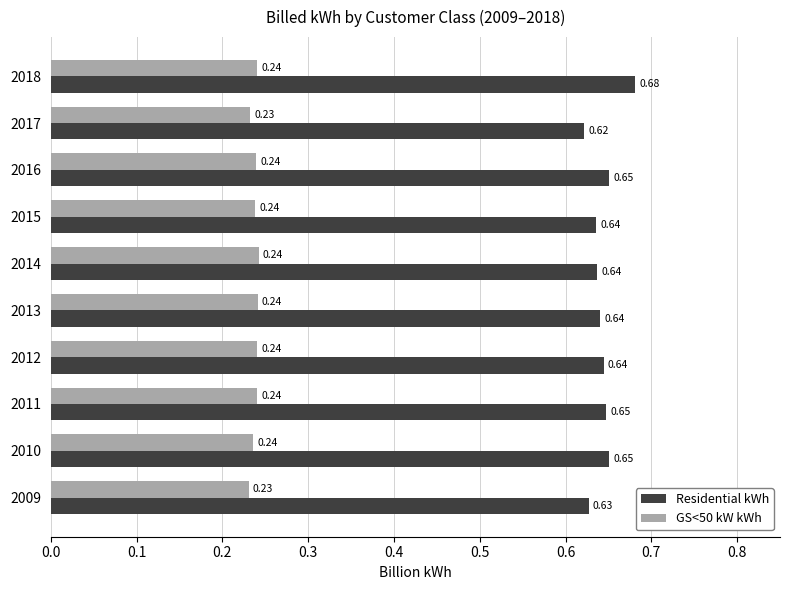

At which category is the sum across all series the highest?

2018